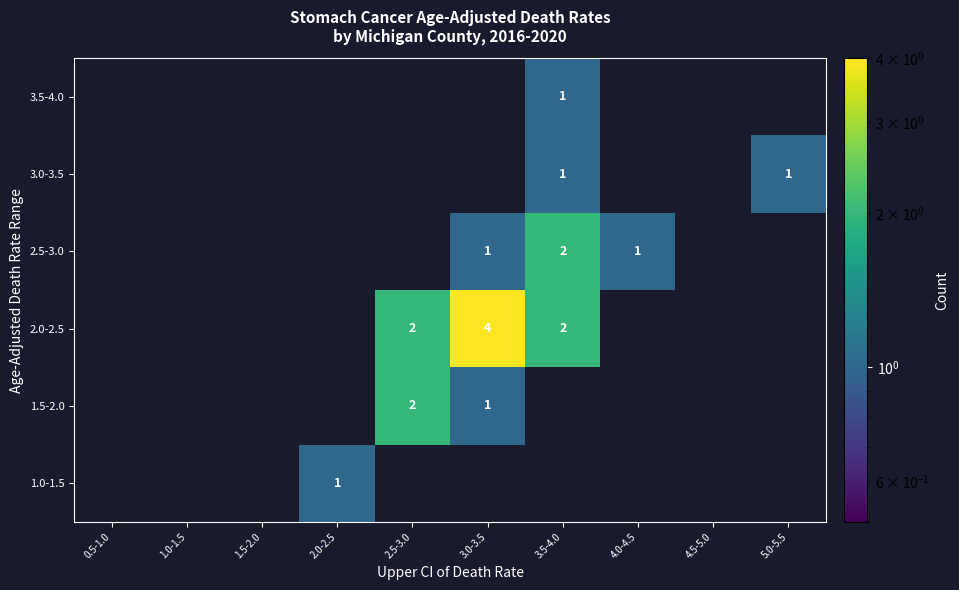

Which has a higher value, 2.5-3.0 or 1.5-2.0?

2.5-3.0